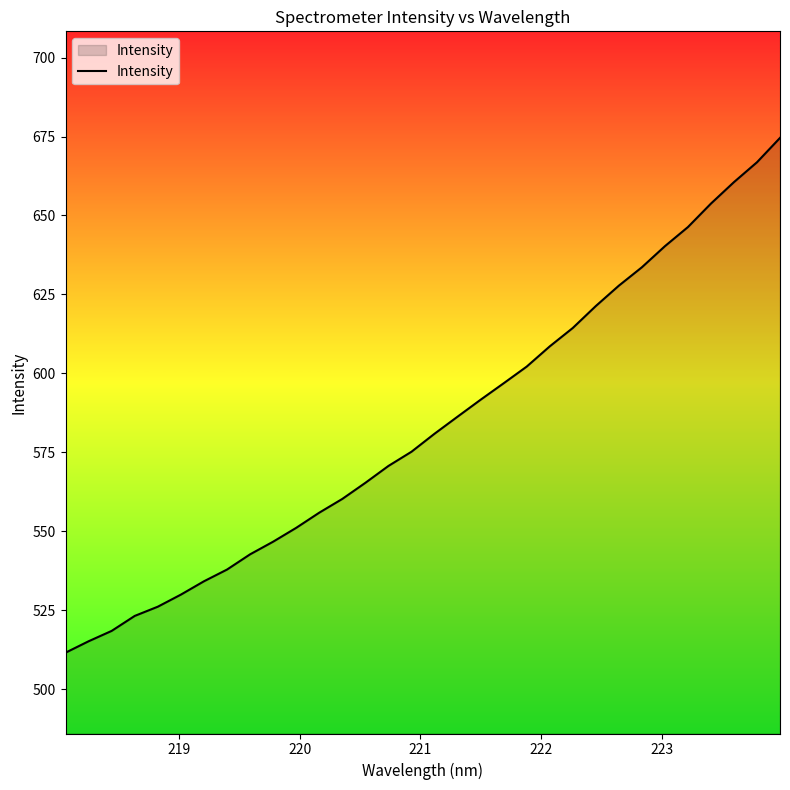

What is the smallest value displayed?

511.6